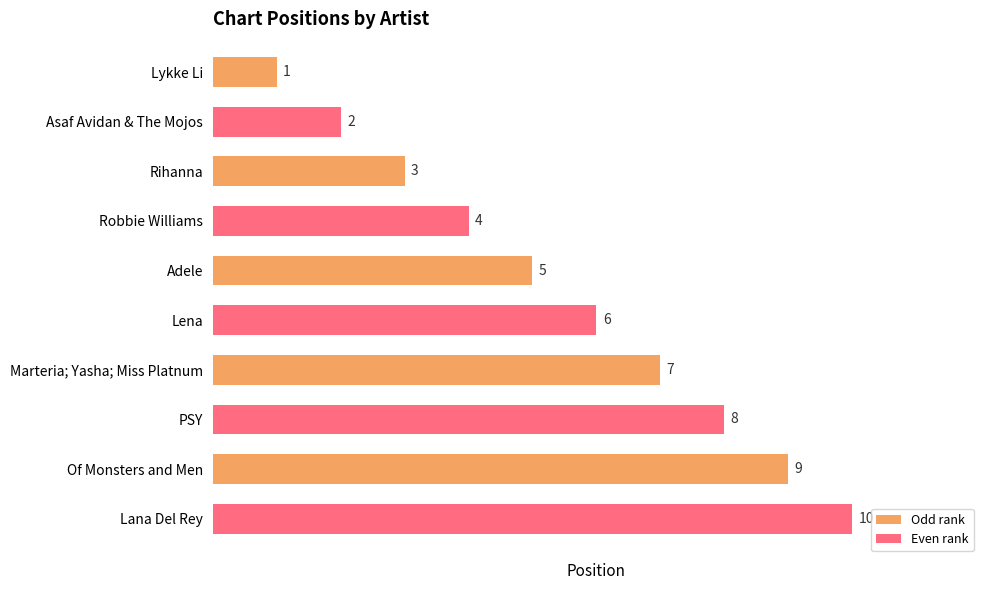

What is the maximum value shown in the chart?

10